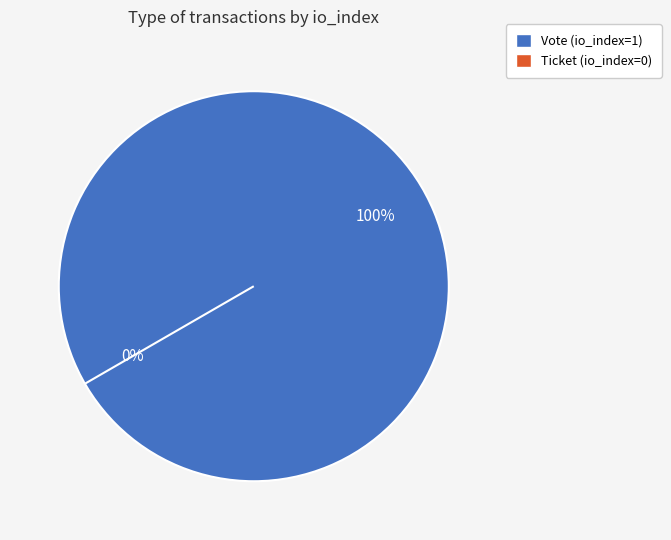

The Ticket (io_index=0) slice represents 1% of the pie. True or false?

False